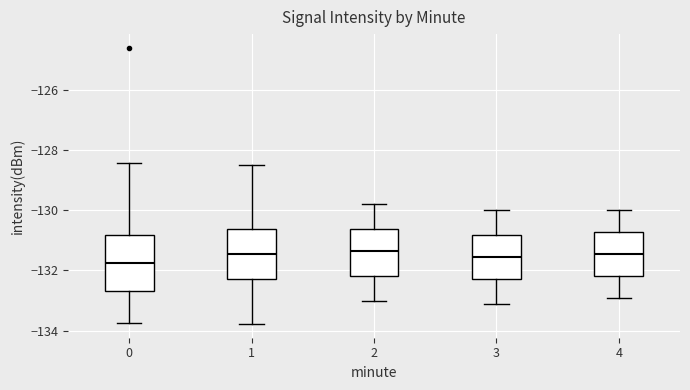

Reading left to right, read every box against the y-axis: the position of its median line, the range the box covers, and the ends of its whiskers. The values are not printed on the chart, so give them approximately, as read against the axis.

0: median -131.8, box -132.6 to -130.8, whiskers -133.8 to -128.4
1: median -131.4, box -132.2 to -130.6, whiskers -133.8 to -128.4
2: median -131.4, box -132.2 to -130.6, whiskers -133.0 to -129.8
3: median -131.6, box -132.2 to -130.8, whiskers -133.0 to -130.0
4: median -131.4, box -132.2 to -130.8, whiskers -132.8 to -130.0